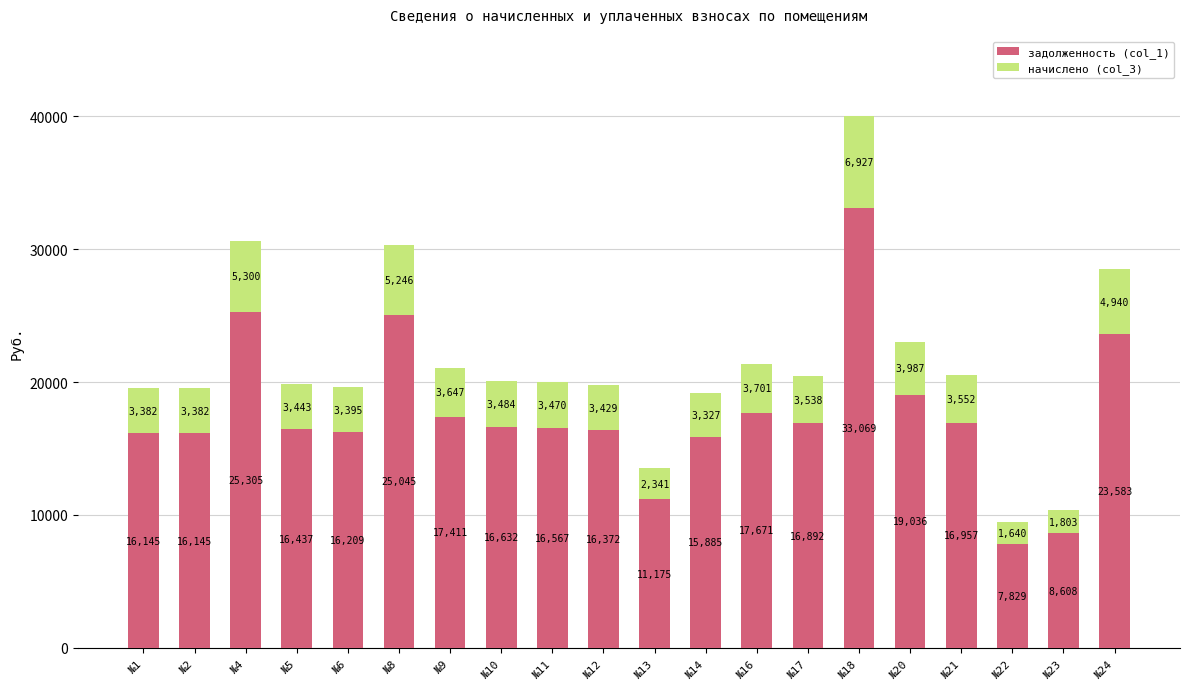

At which category is the sum across all series the highest?

№18